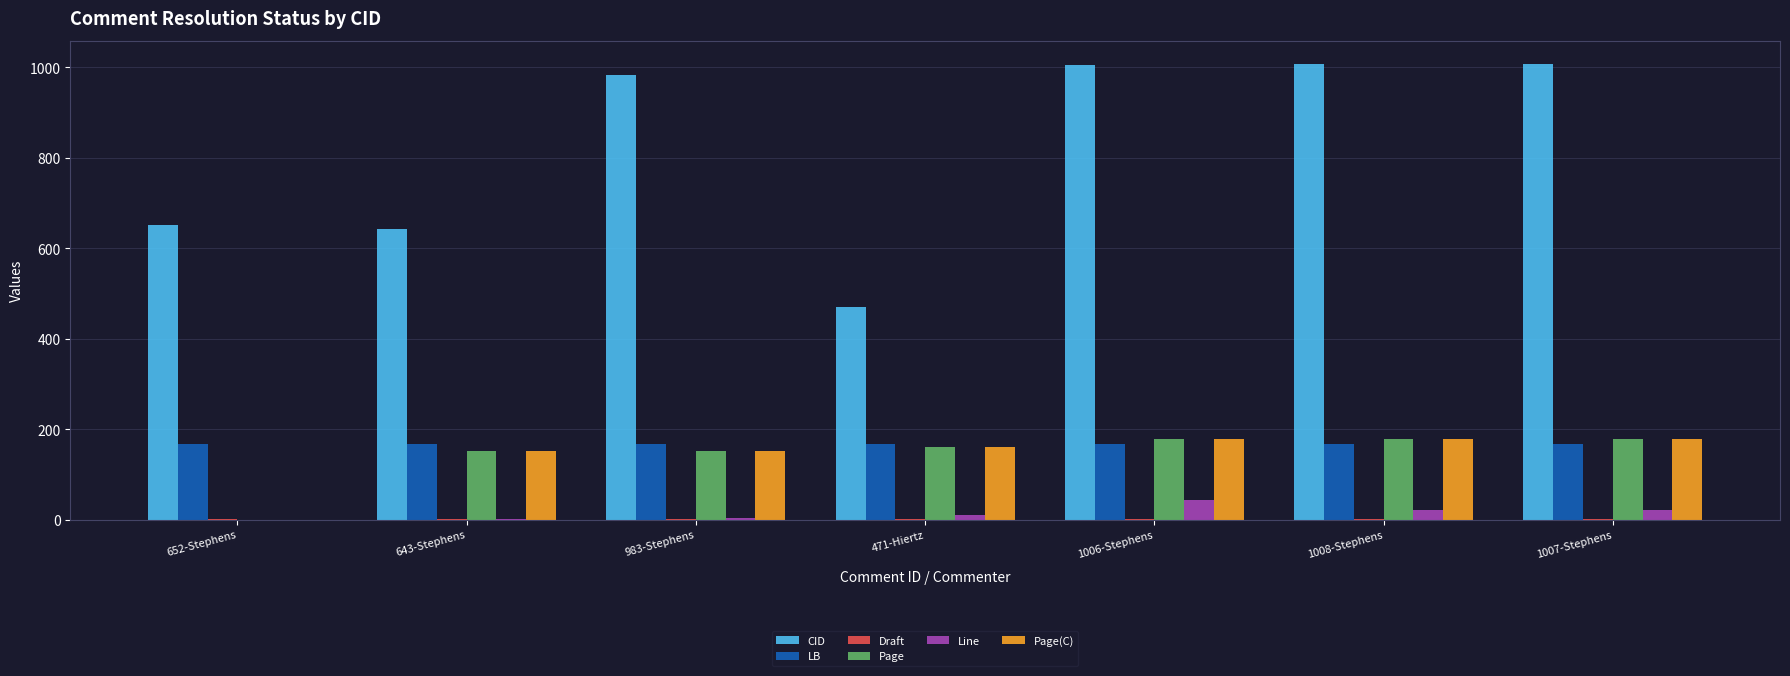

Which series changed the most between 643-Stephens and 983-Stephens?

CID